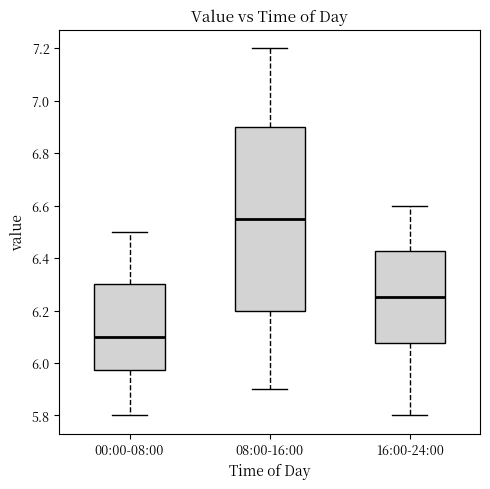

Comparing the boxes themselves (not the whiskers), which one is the tallest?

08:00-16:00